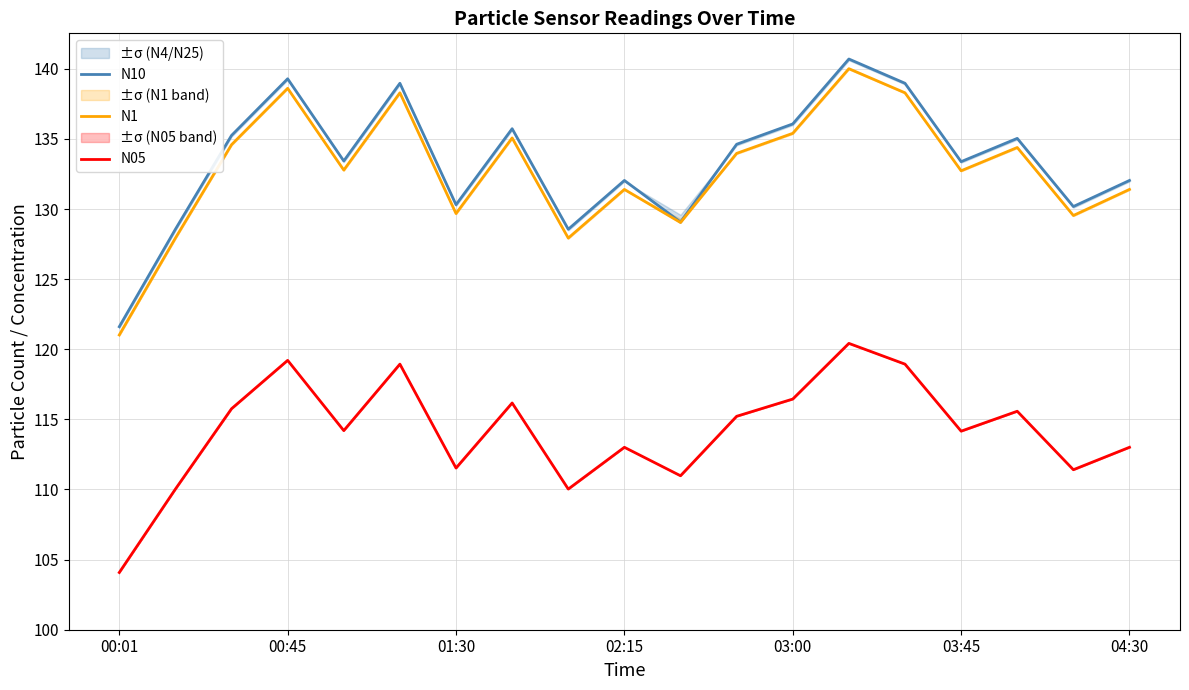

How many distinct data groups are displayed?

3